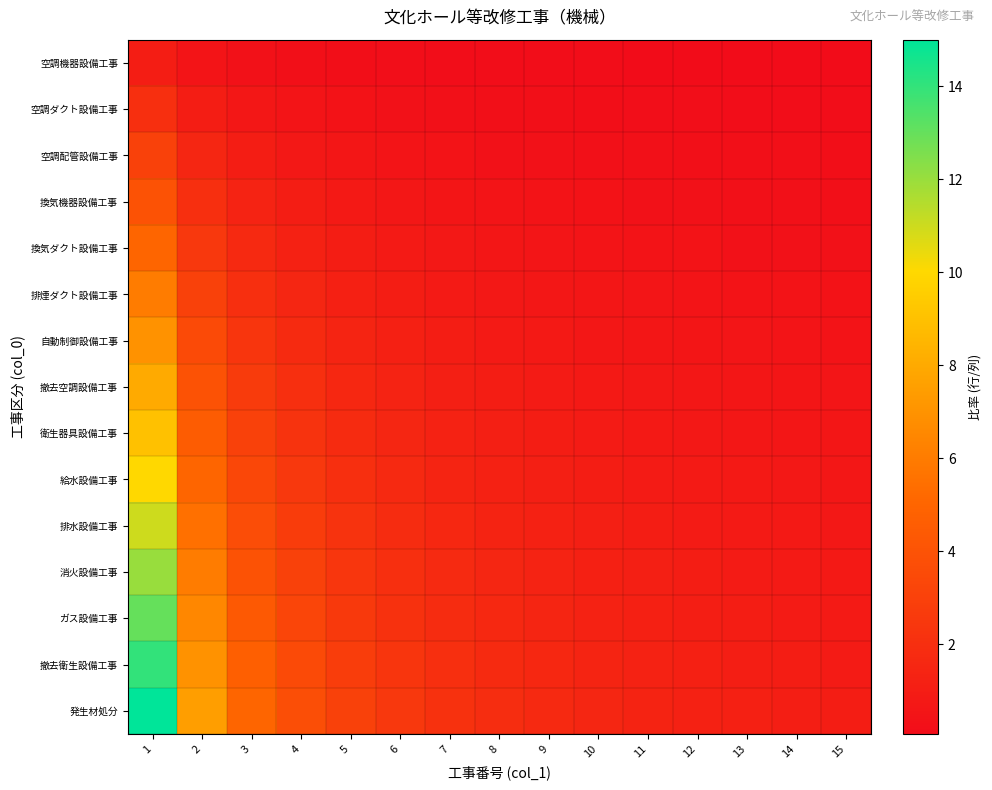

What is the total value across all series at 4?

30.0